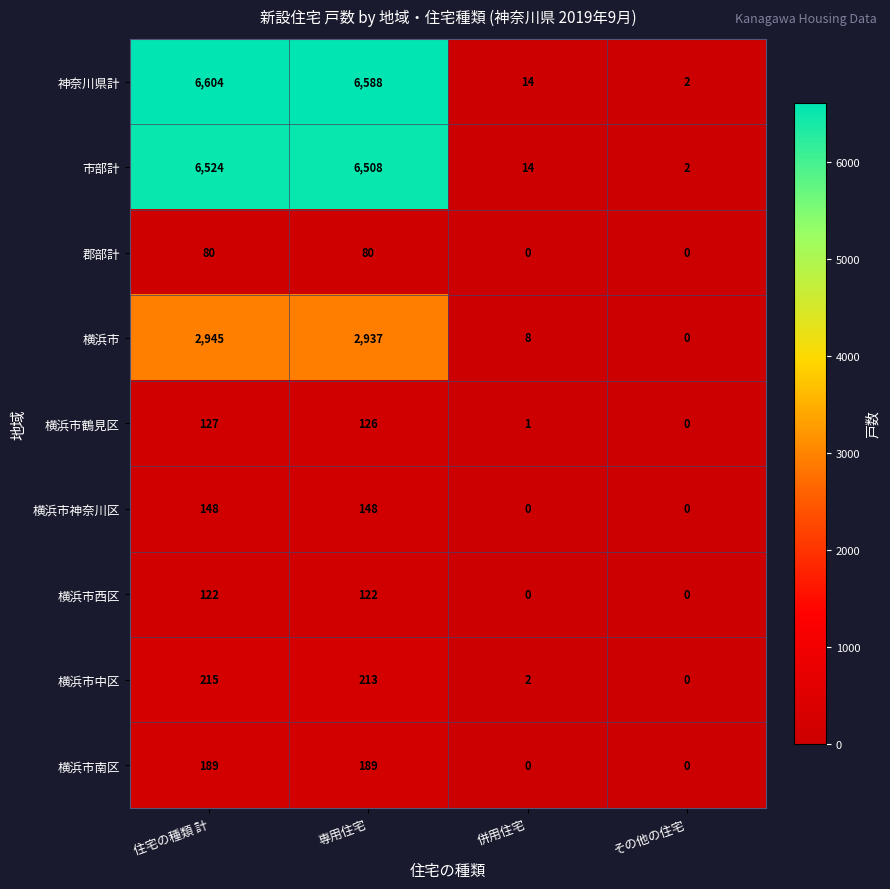

Which series has the widest spread of values?

神奈川県計